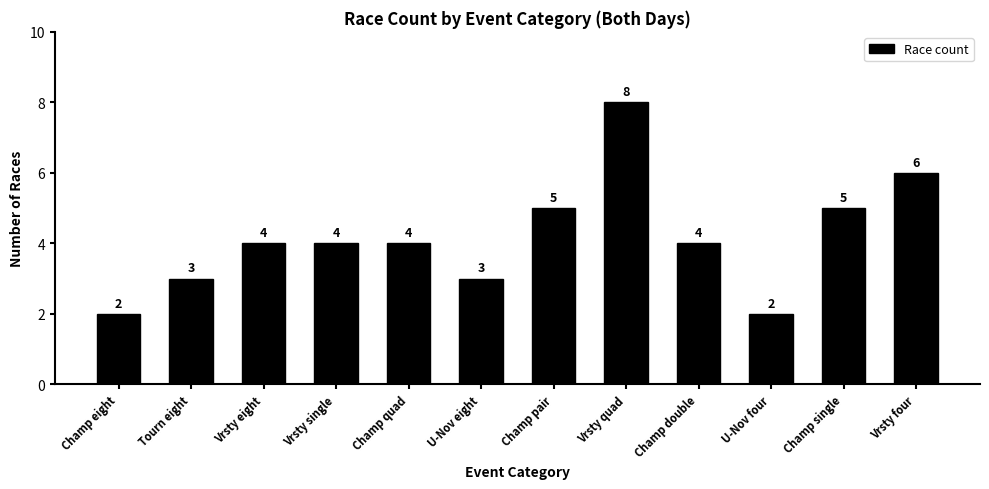

What is the difference between the values at U-Nov four and Vrsty four?

4